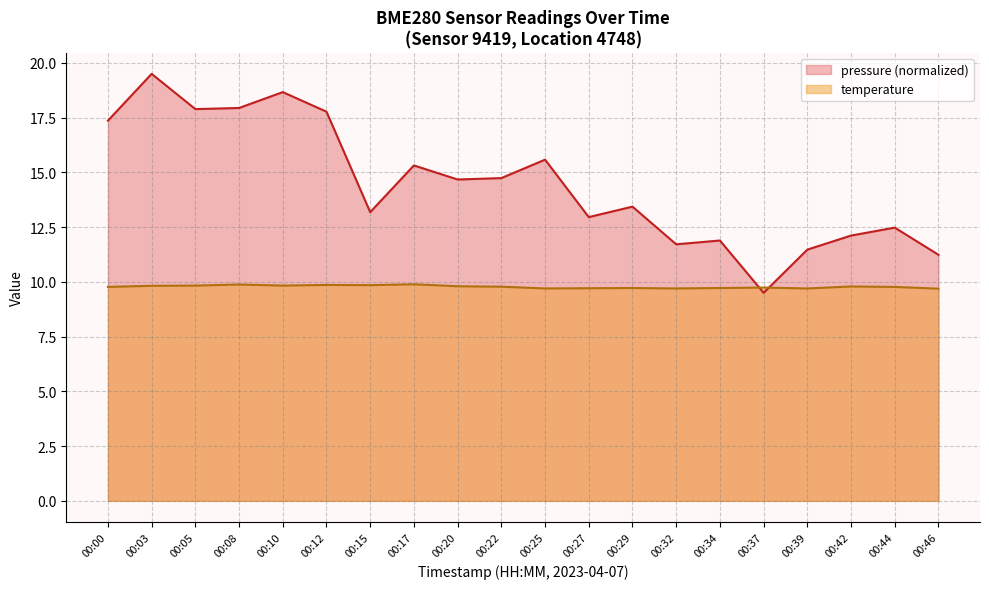

True or false: pressure and temperature intersect in this chart.

True